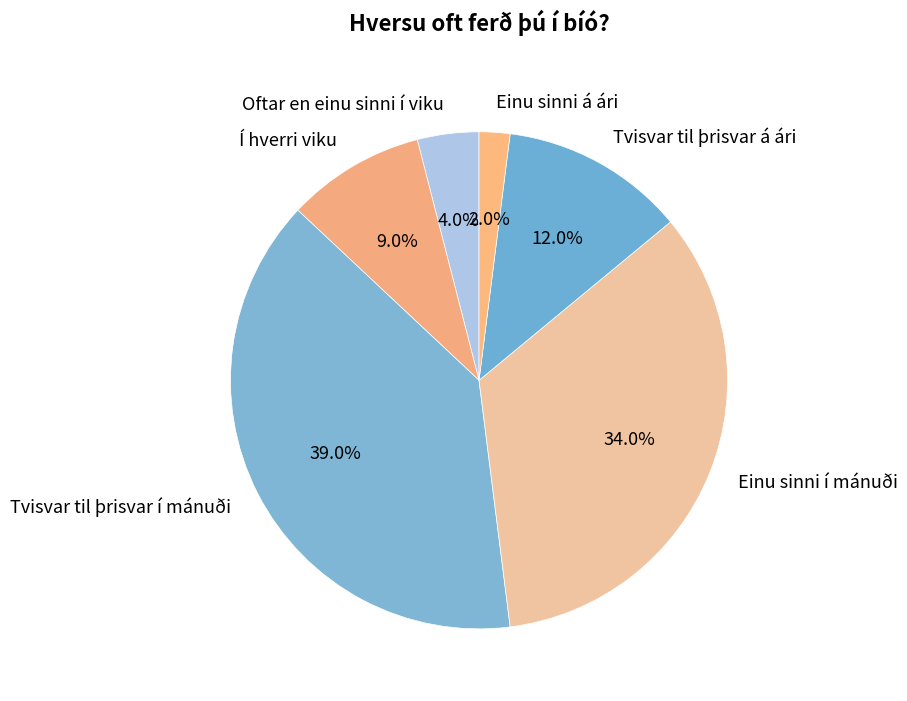

Does any single category account for the majority?

No